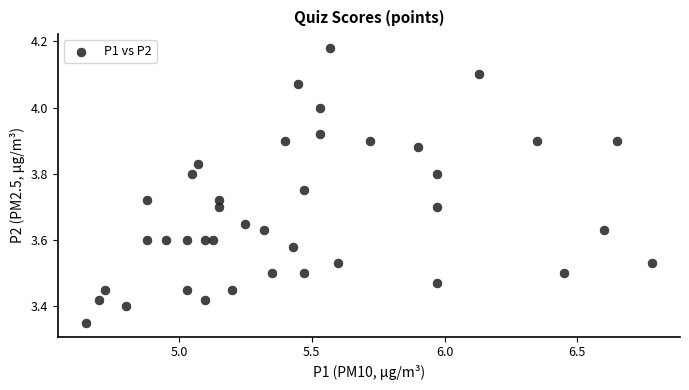

What is the range of X values (max minus min)?

2.1